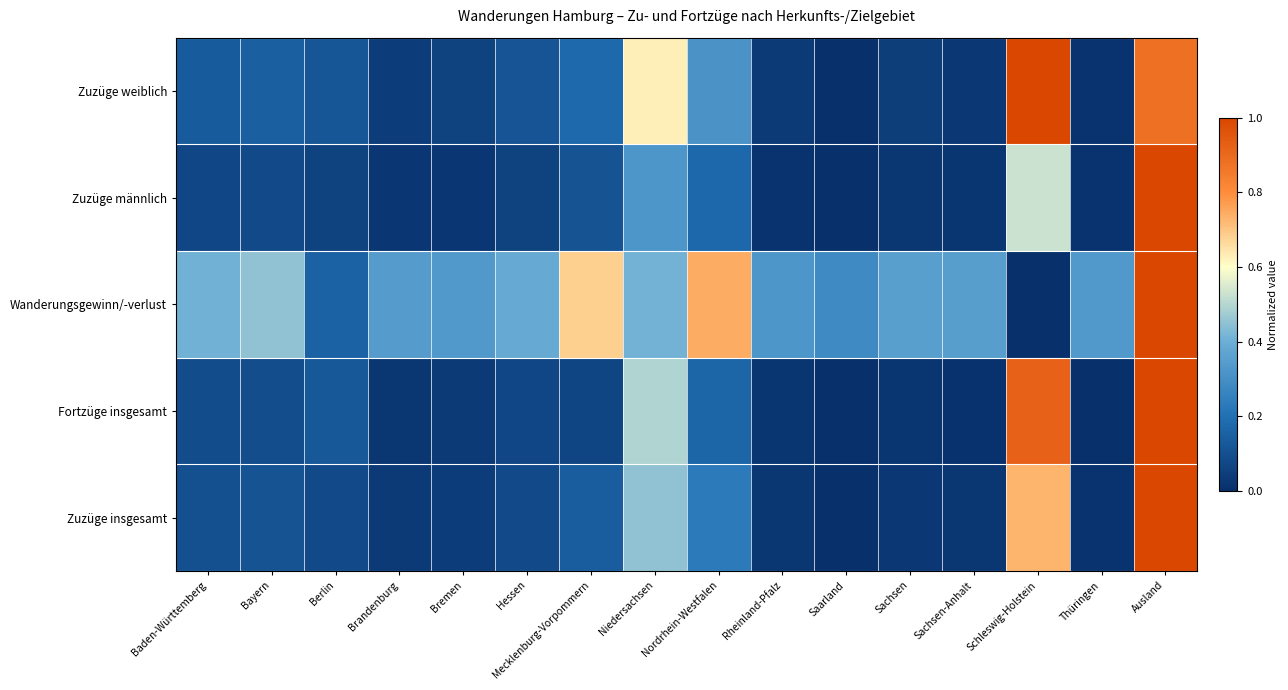

Which series has the widest spread of values?

Zuzüge insgesamt